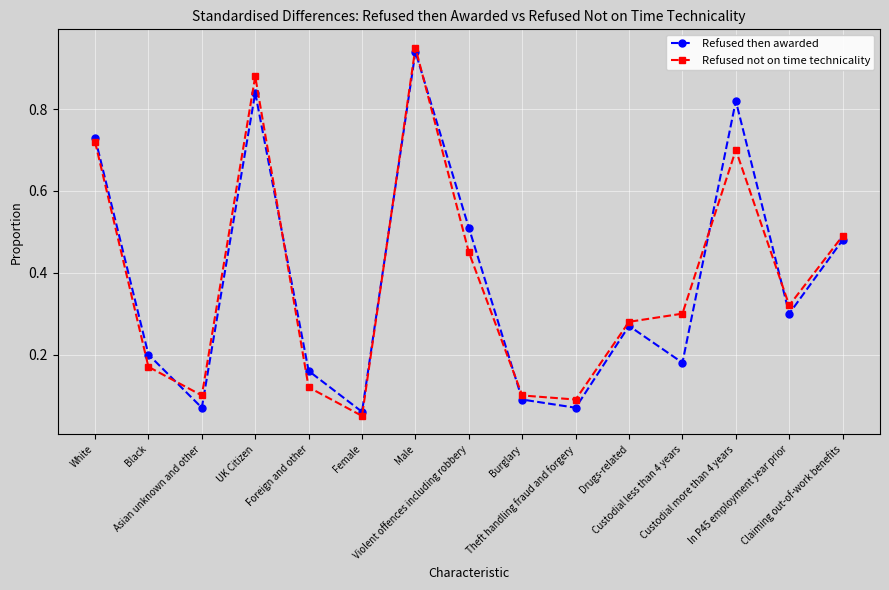

Which series has the widest spread of values?

Refused not on time technicality